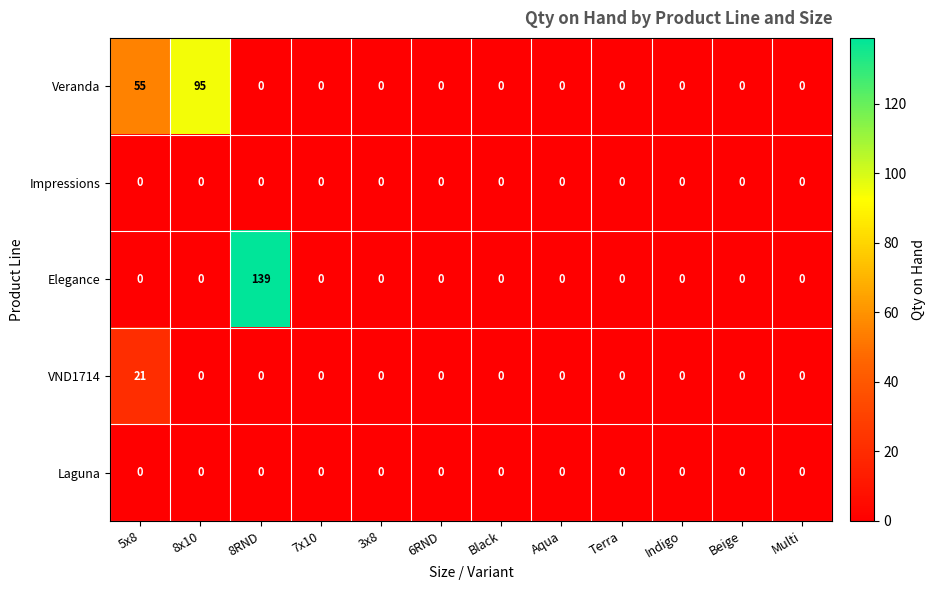

What is the average value of the Elegance series?

12